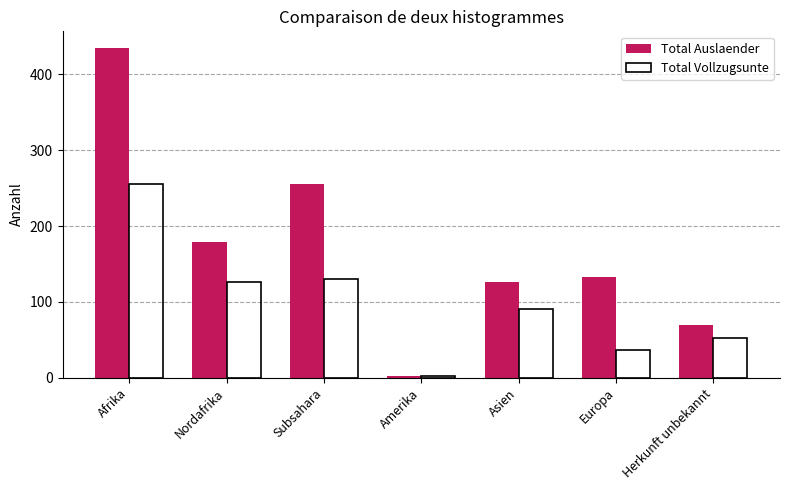

Count the Total Auslaender values in the range 69 to 256.

5